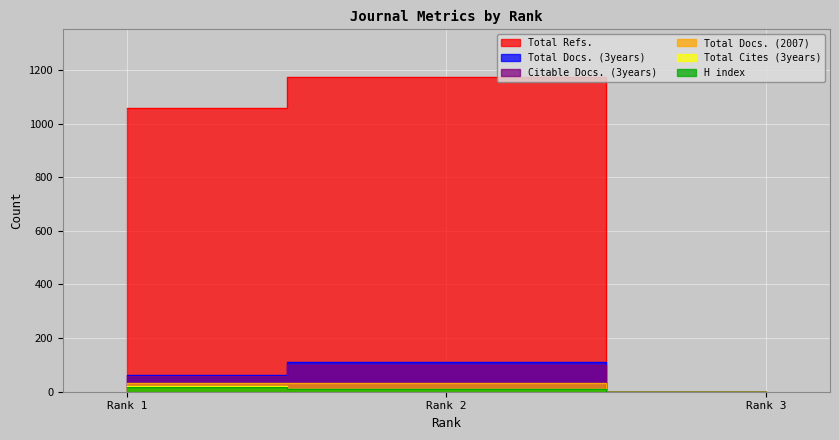

Which has a higher value, Rank 2 or Rank 3?

Rank 2